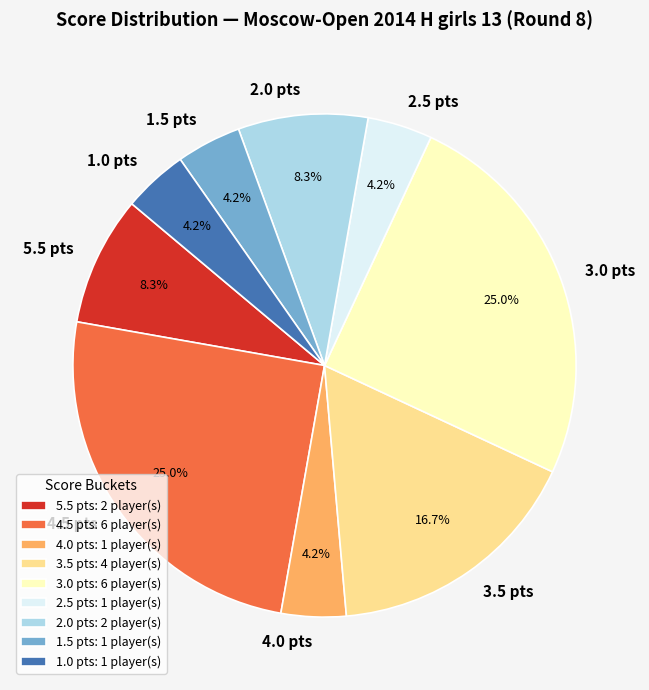

What is the total percentage of 4.5 pts and 3.0 pts?

50.0%